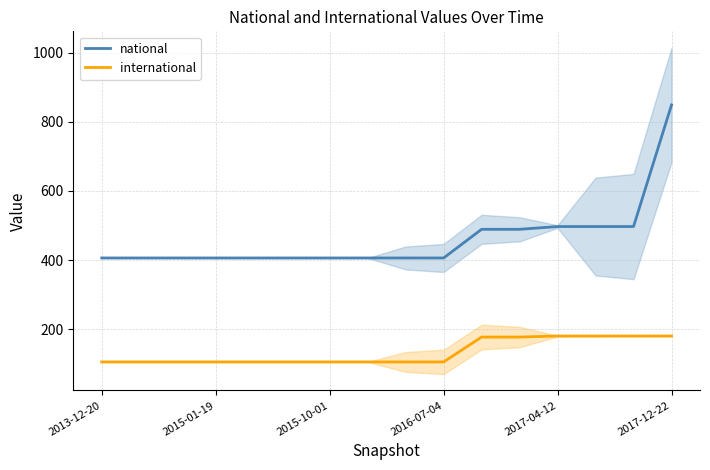

List the series in order of their overall mean, highest first.

national, international